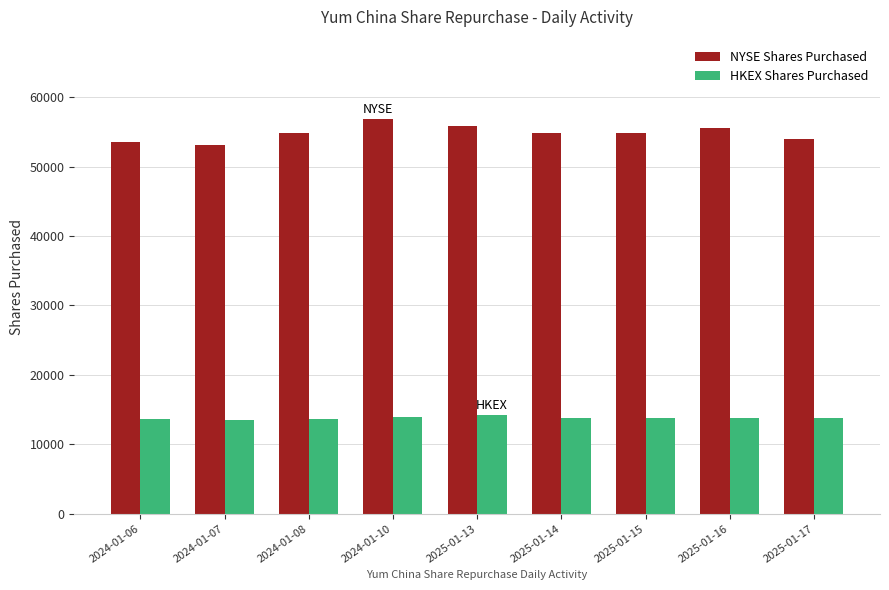

What is the maximum value for NYSE Shares Purchased?

56908